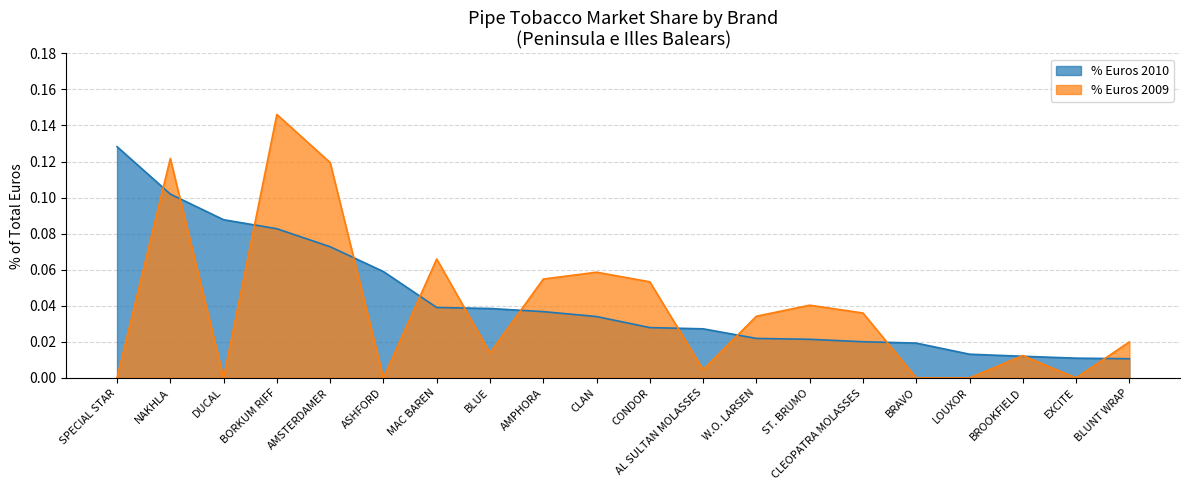

How many intersections are there between % Euros 2009 and % Euros 2010?

13